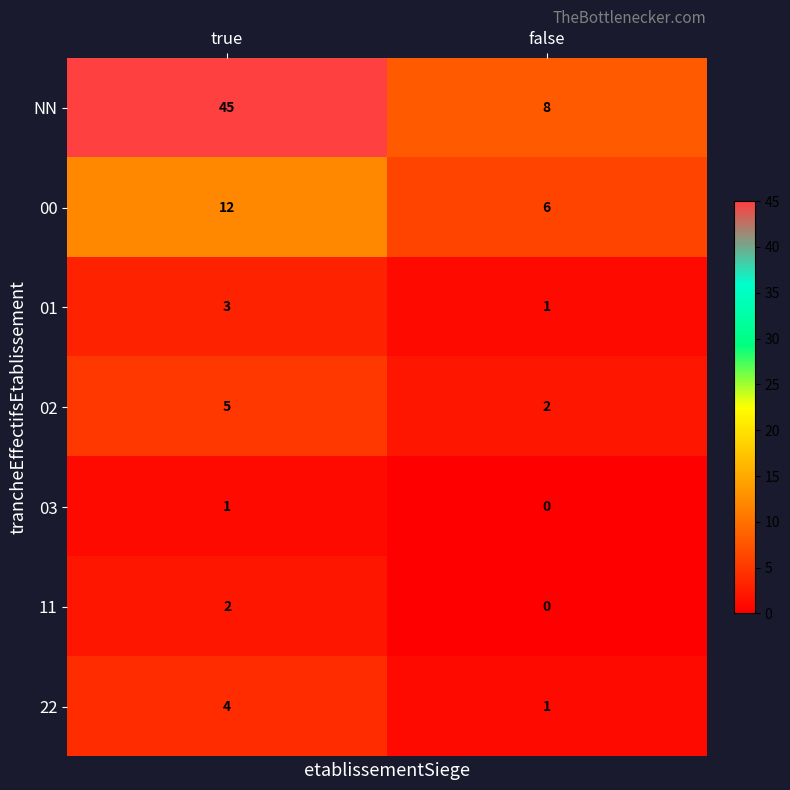

Where is NN nearest to the value 26?

false